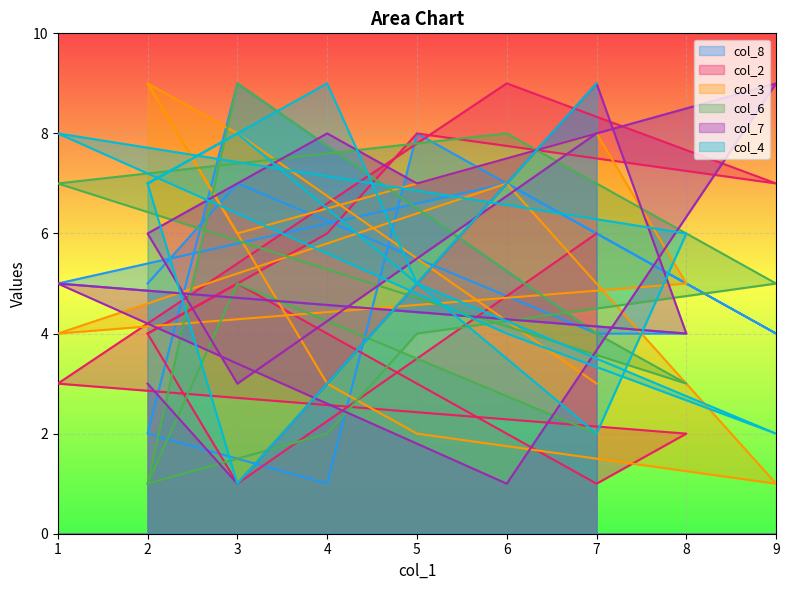

What is the sum of the col_2 values at 7 and 7?

7